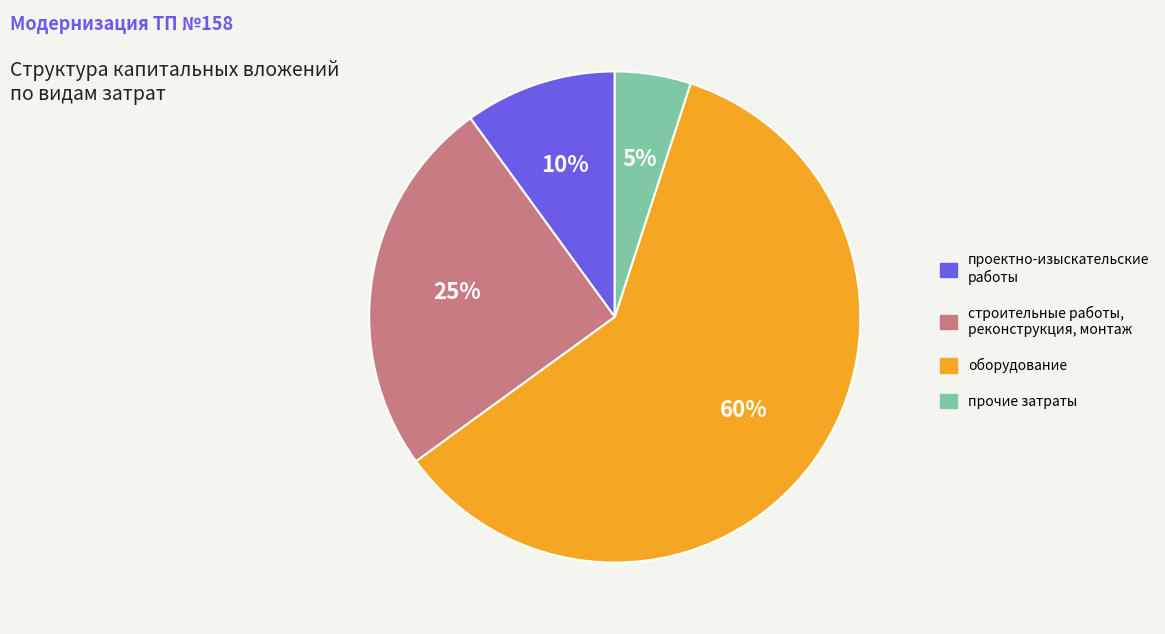

Which has a higher value, прочие затраты or строительные работы, реконструкция, монтаж?

строительные работы, реконструкция, монтаж